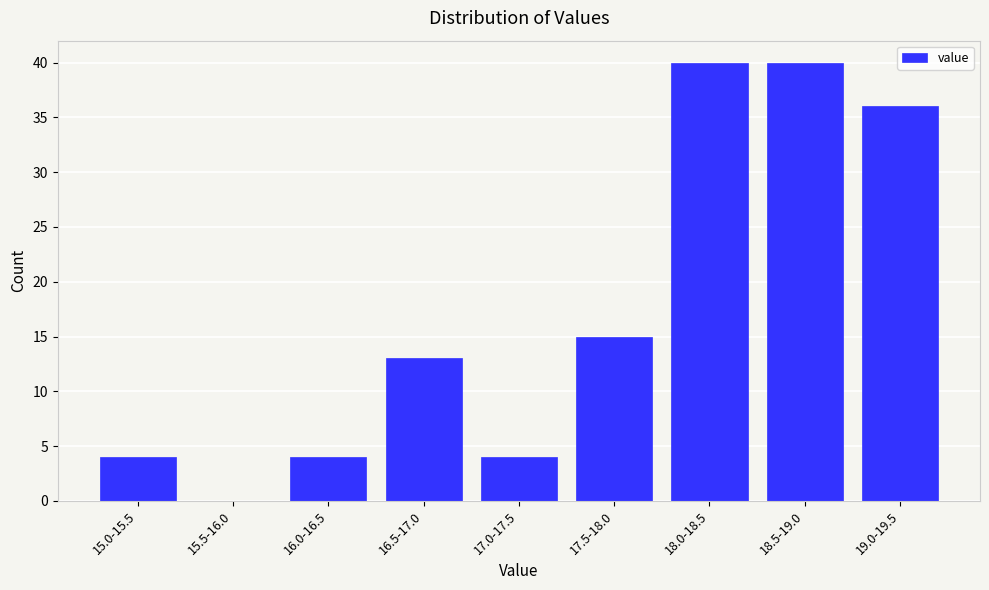

Reading left to right, transcribe all the data shown in this chart.

15.0-15.5=4	15.5-16.0=0	16.0-16.5=4	16.5-17.0=13	17.0-17.5=4	17.5-18.0=15	18.0-18.5=40	18.5-19.0=40	19.0-19.5=36